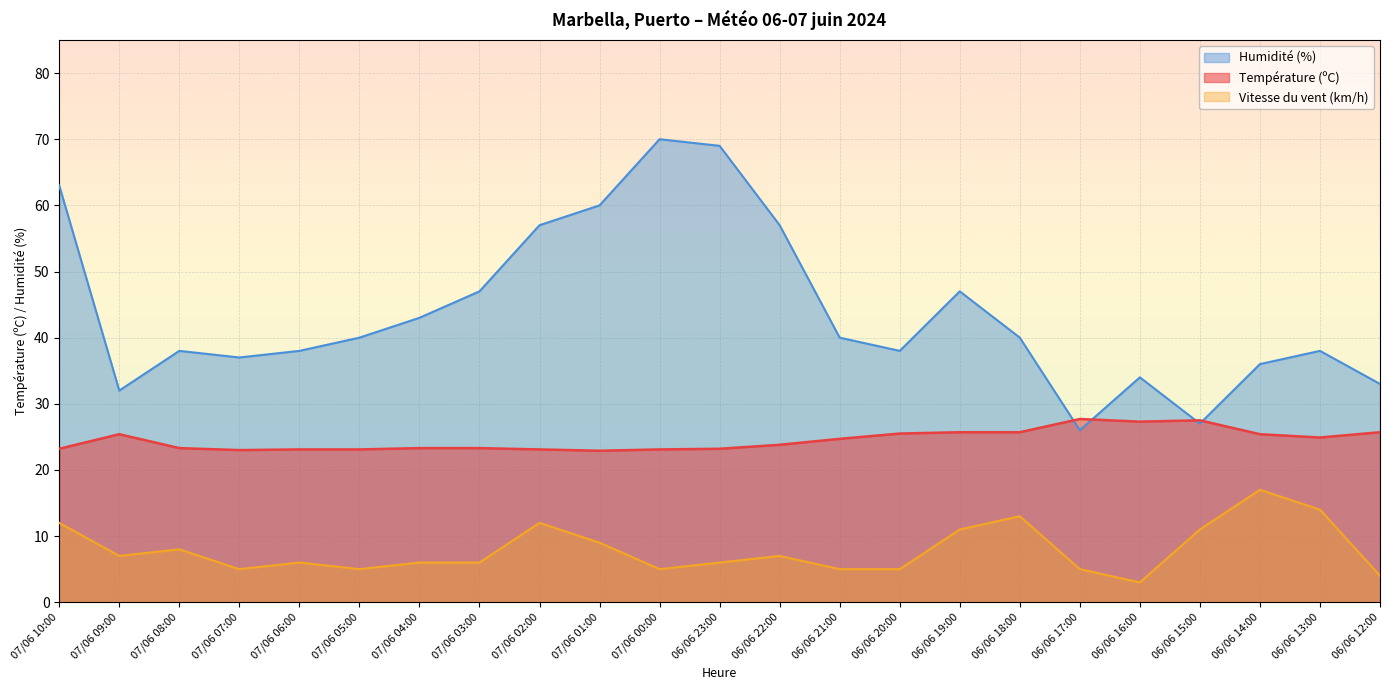

Where is Humidité (%) nearest to the value 48?

07/06 03:00